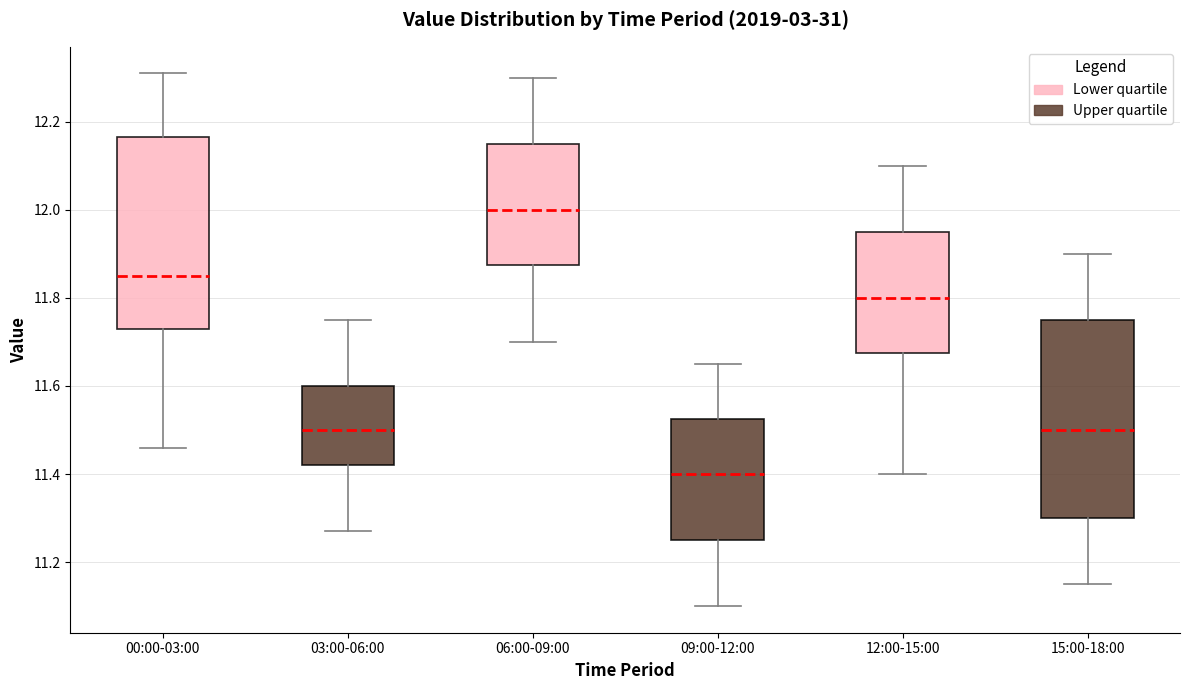

Reading left to right, read every box against the y-axis: the position of its median line, the range the box covers, and the ends of its whiskers. The values are not printed on the chart, so give them approximately, as read against the axis.

00:00-03:00: median 11.86, box 11.74 to 12.16, whiskers 11.46 to 12.32
03:00-06:00: median 11.50, box 11.42 to 11.60, whiskers 11.28 to 11.76
06:00-09:00: median 12.00, box 11.88 to 12.16, whiskers 11.70 to 12.30
09:00-12:00: median 11.40, box 11.26 to 11.52, whiskers 11.10 to 11.66
12:00-15:00: median 11.80, box 11.68 to 11.96, whiskers 11.40 to 12.10
15:00-18:00: median 11.50, box 11.30 to 11.76, whiskers 11.16 to 11.90